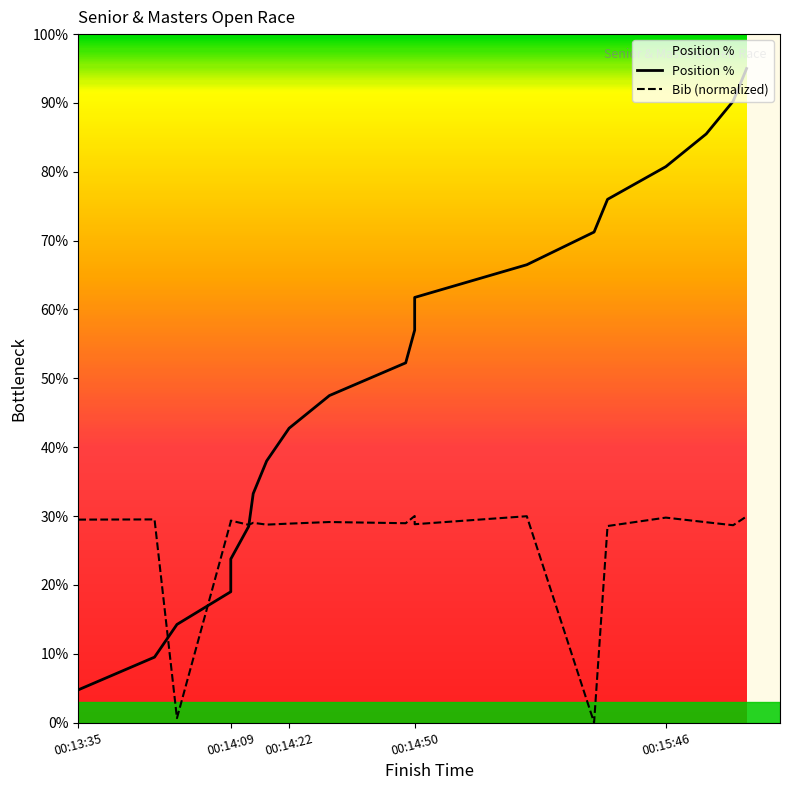

True or false: Bib and Position cross at least once.

True